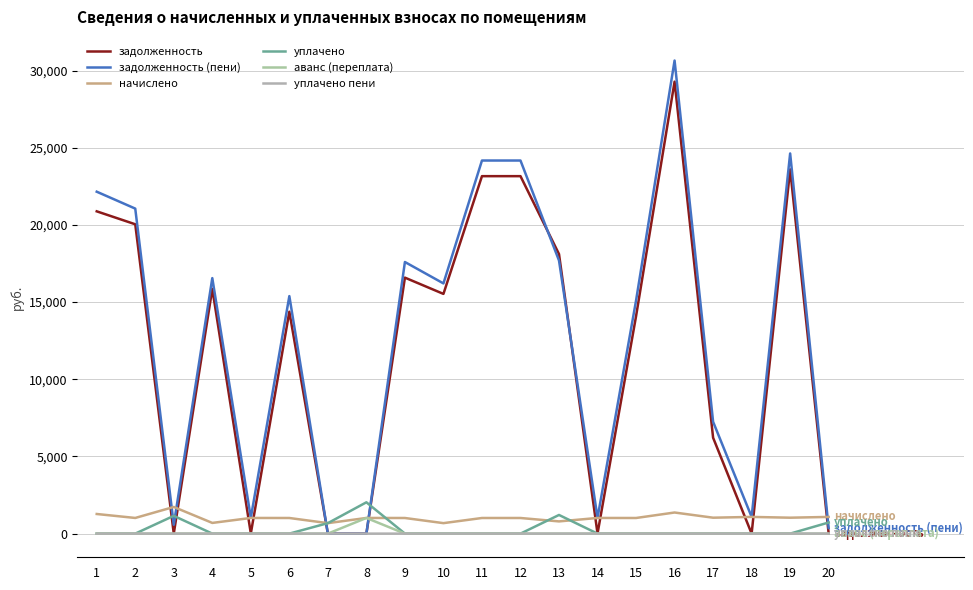

Rank the series at 14 from highest to lowest value.

задолженность (пени), начислено, задолженность, уплачено, аванс (переплата), уплачено пени